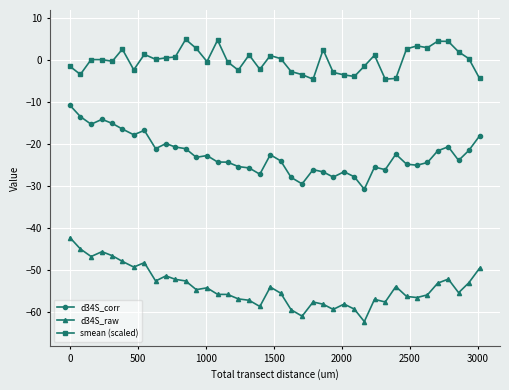

What is the average value of the d34S_corr series?

-22.4